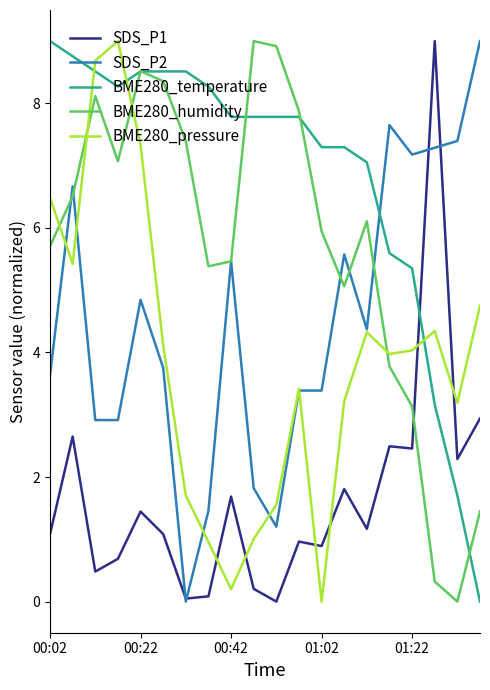

How many lines are shown in the chart?

5